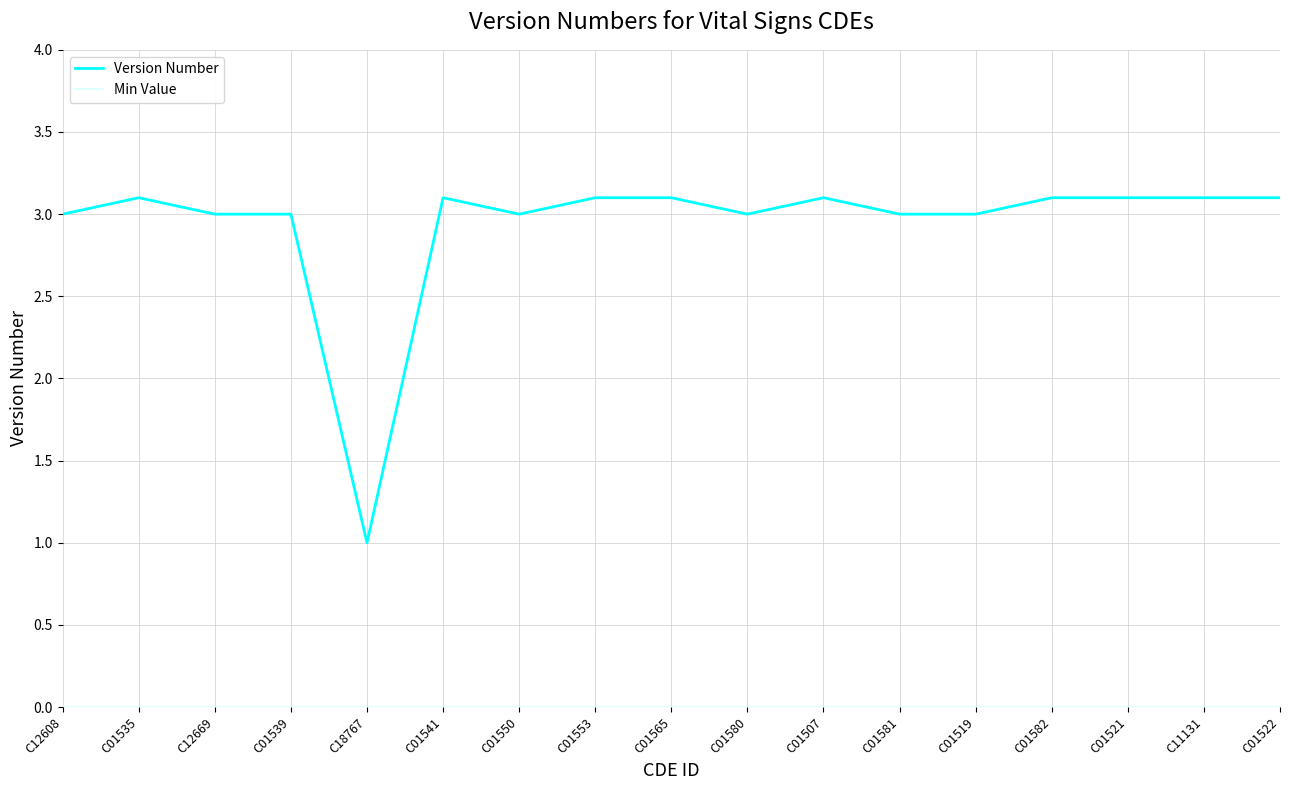

What position from the left is C18767?

5